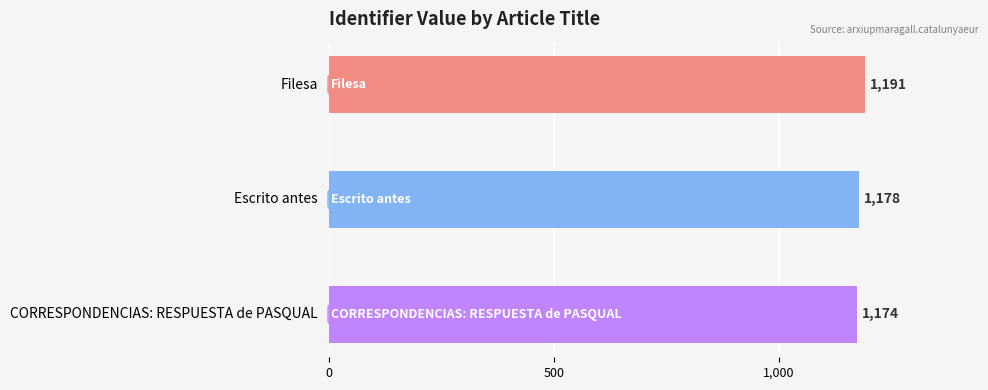

Rank the categories by value from lowest to highest.

CORRESPONDENCIAS: RESPUESTA de PASQUAL, Escrito antes, Filesa